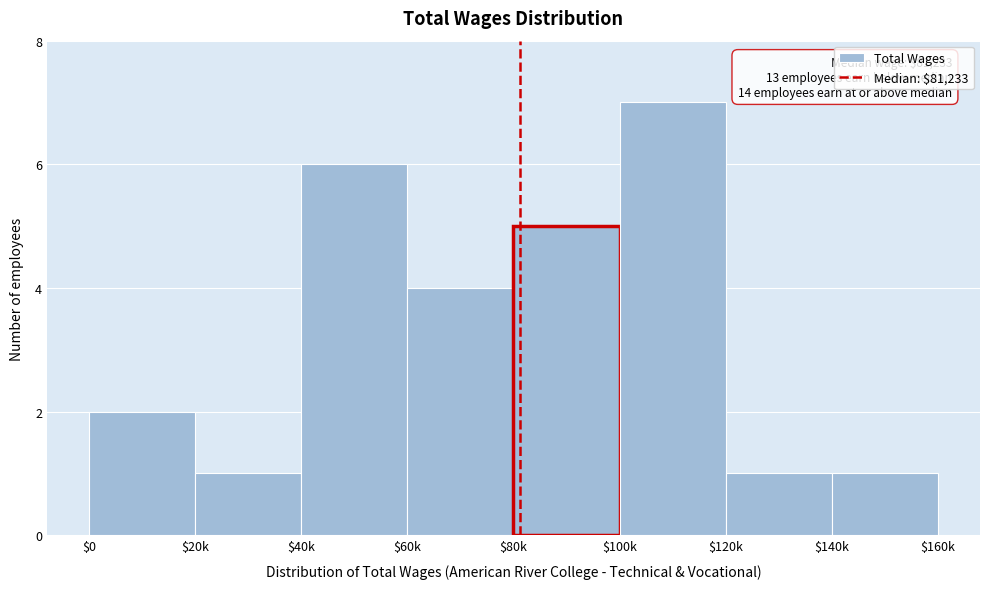

Reading left to right, extract all data points from this chart.

2	1	6	4	5	7	1	1